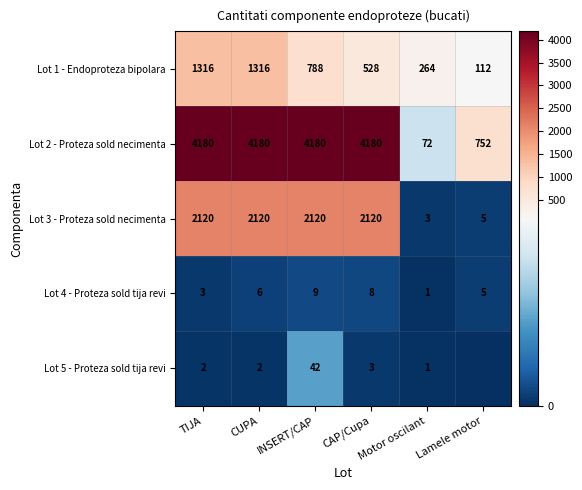

Rank the categories by Lot 4 - Proteza sold tija revi value from highest to lowest.

INSERT/CAP, CAP/Cupa, CUPA, Lamele motor, TIJA, Motor oscilant